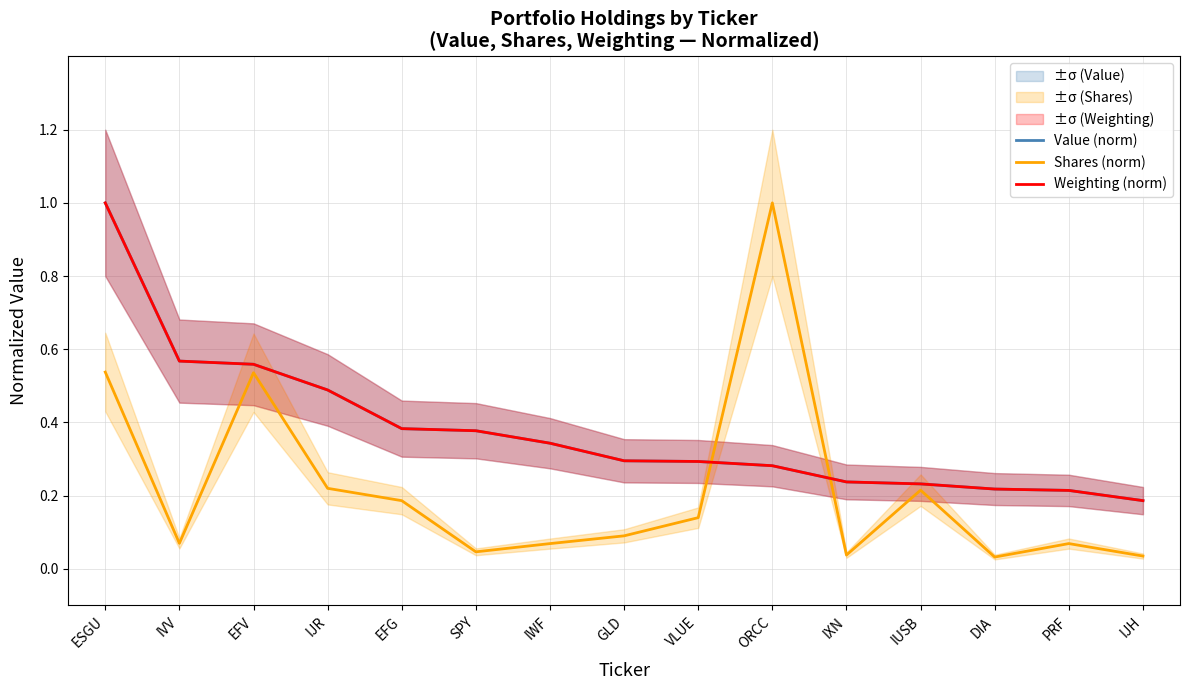

Between EFG and IXN, which series saw the biggest shift?

Shares (norm)